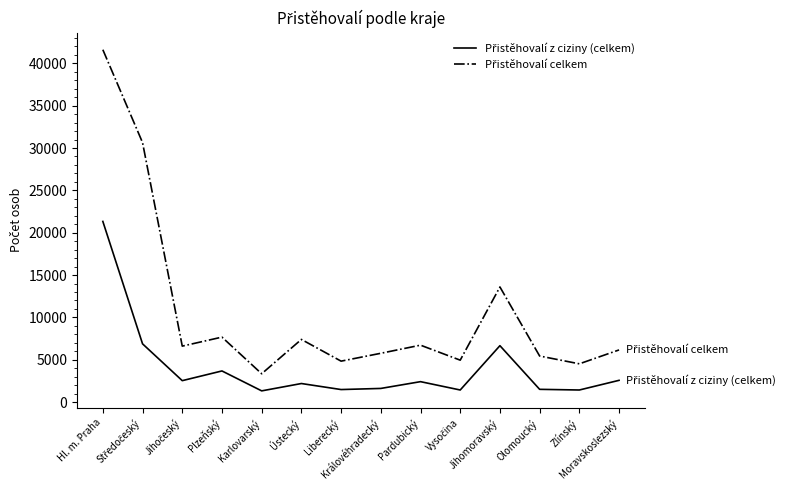

How many lines are shown in the chart?

2